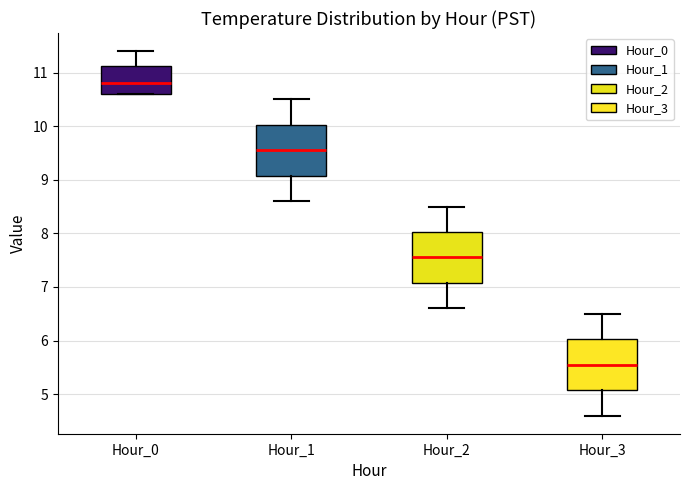

Reading left to right, transcribe this box plot: for each box, give where its median line is, the range the box spans, and where its two whiskers end, as read against the y-axis. The values are not printed on the chart, so give them approximately, as read against the axis.

Hour_0: median 10.8, box 10.6 to 11.1, whiskers 10.6 to 11.4
Hour_1: median 9.6, box 9.1 to 10.0, whiskers 8.6 to 10.5
Hour_2: median 7.6, box 7.1 to 8.0, whiskers 6.6 to 8.5
Hour_3: median 5.6, box 5.1 to 6.0, whiskers 4.6 to 6.5